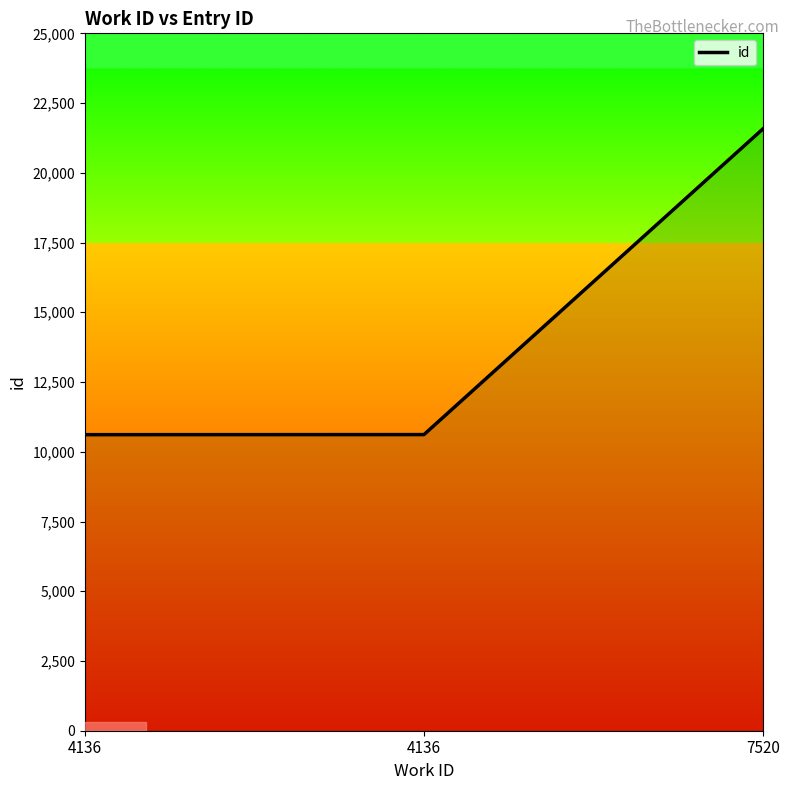

How many lines are shown in the chart?

1